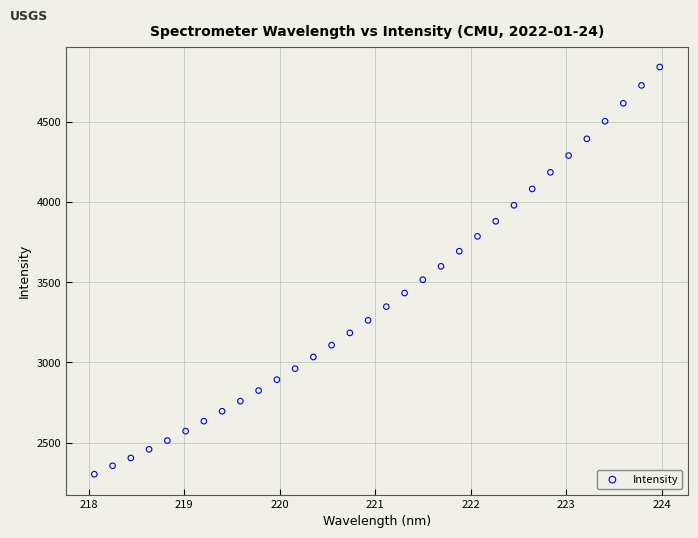

What is the range of X values (max minus min)?

5.9